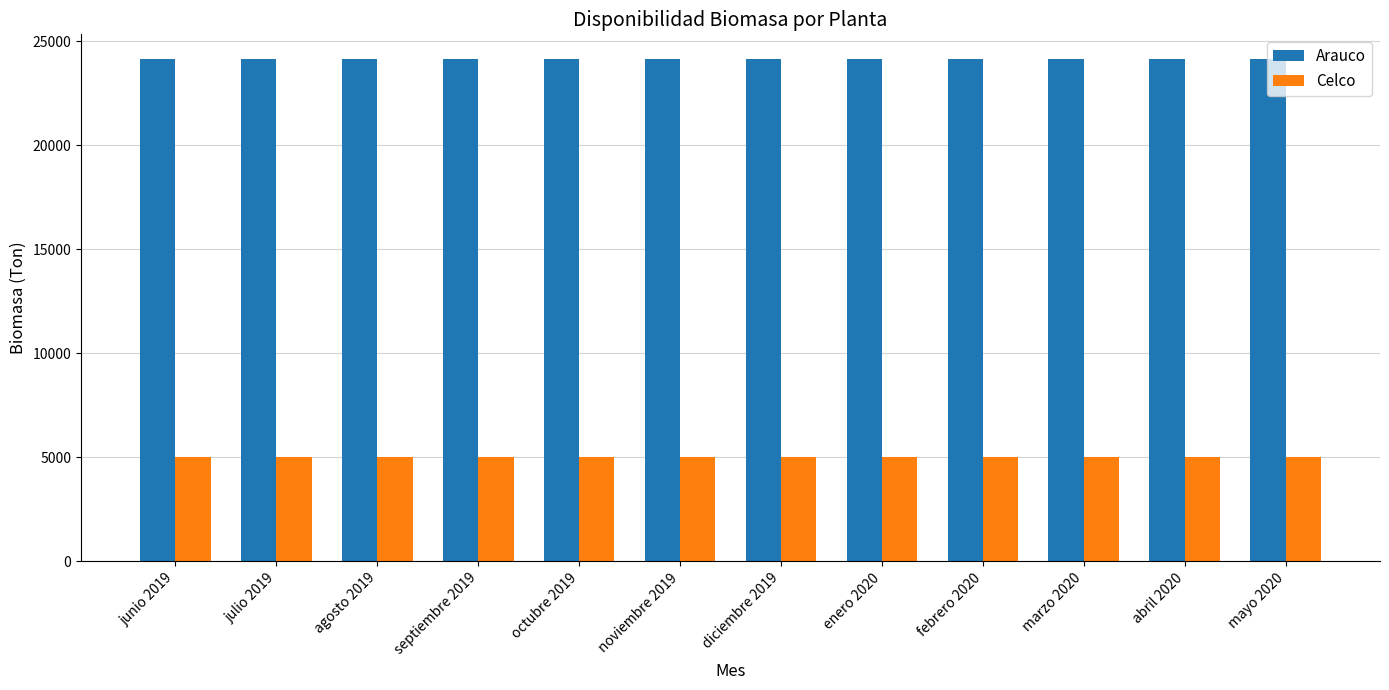

What is the total value across all series at junio 2019?

29132